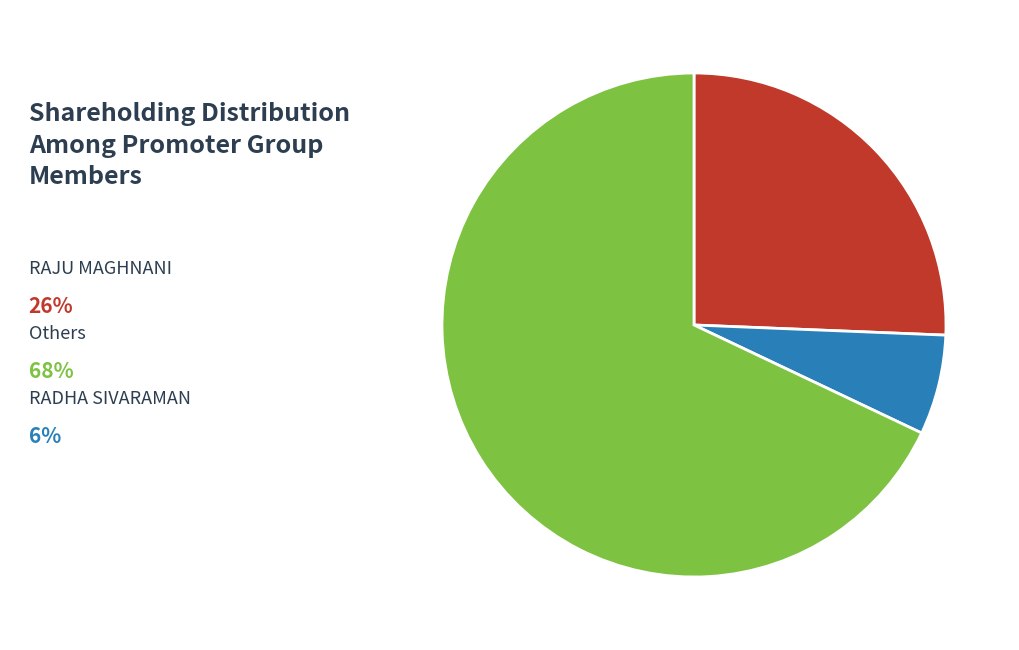

Does any single category account for the majority?

Yes